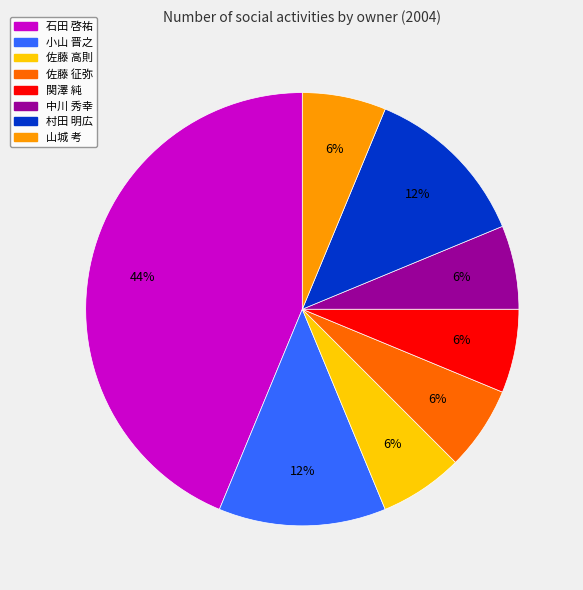

Which has a higher value, 佐藤 征弥 or 村田 明広?

村田 明広